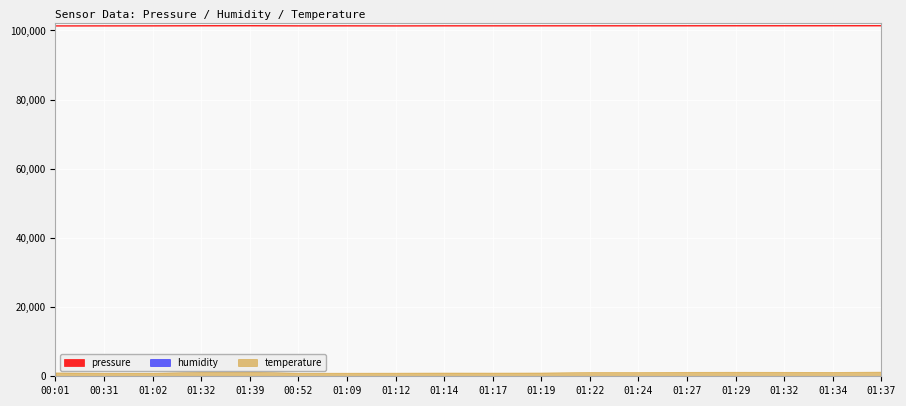

Is it true that temperature equals 3.7 at 03:32?

False